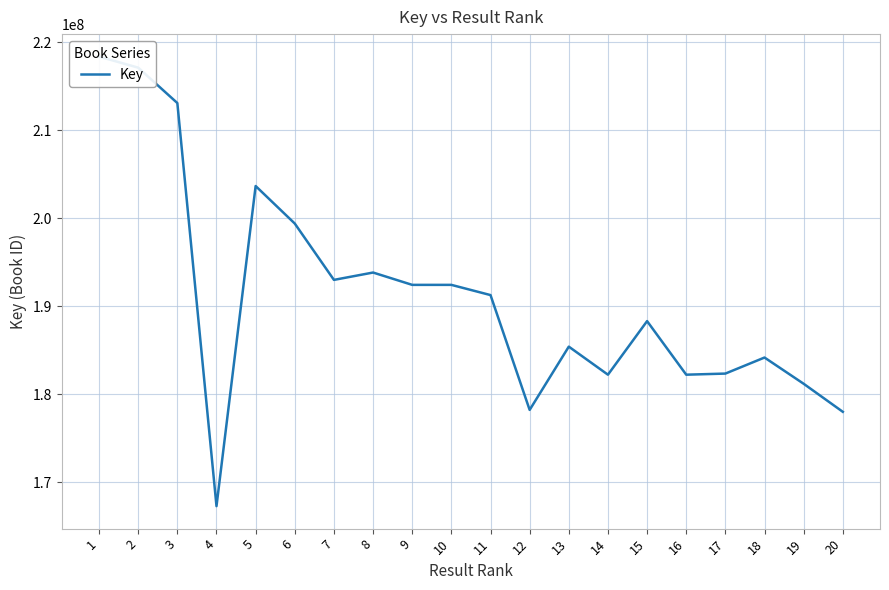

Rank the categories by value from lowest to highest.

4, 20, 12, 19, 16, 14, 17, 18, 13, 15, 11, 9, 10, 7, 8, 6, 5, 3, 2, 1